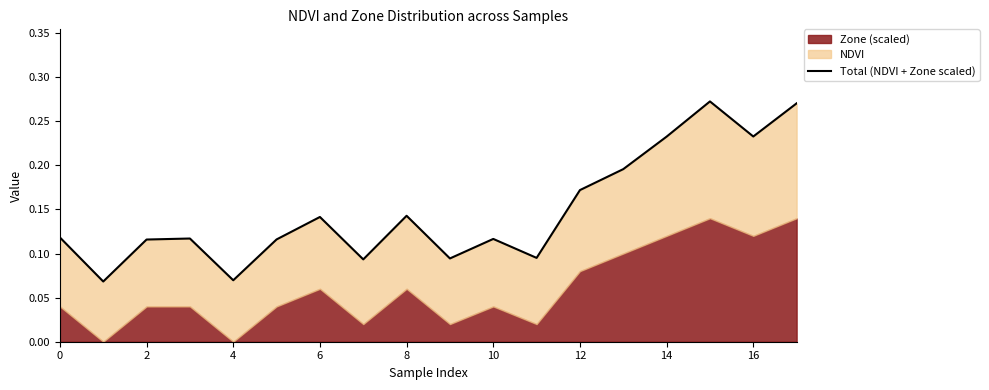

How many interior local peaks (higher than both neighbors) does the data have?

5